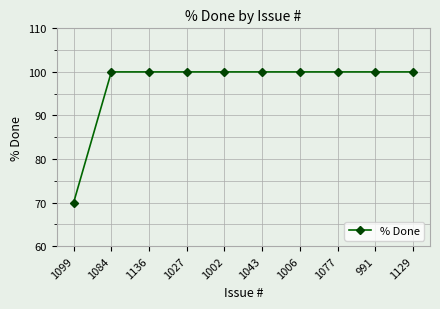

What position from the left is 991?

9